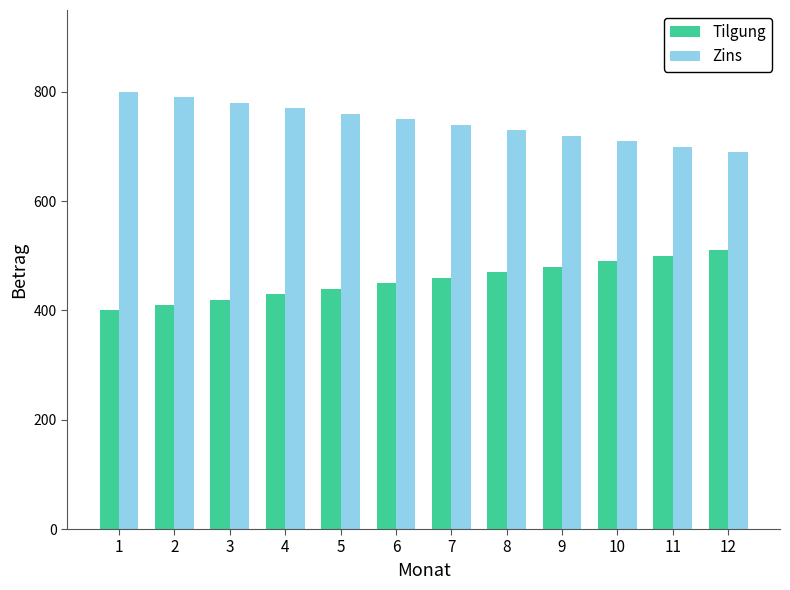

What is the difference between the highest and lowest values at 11?

200